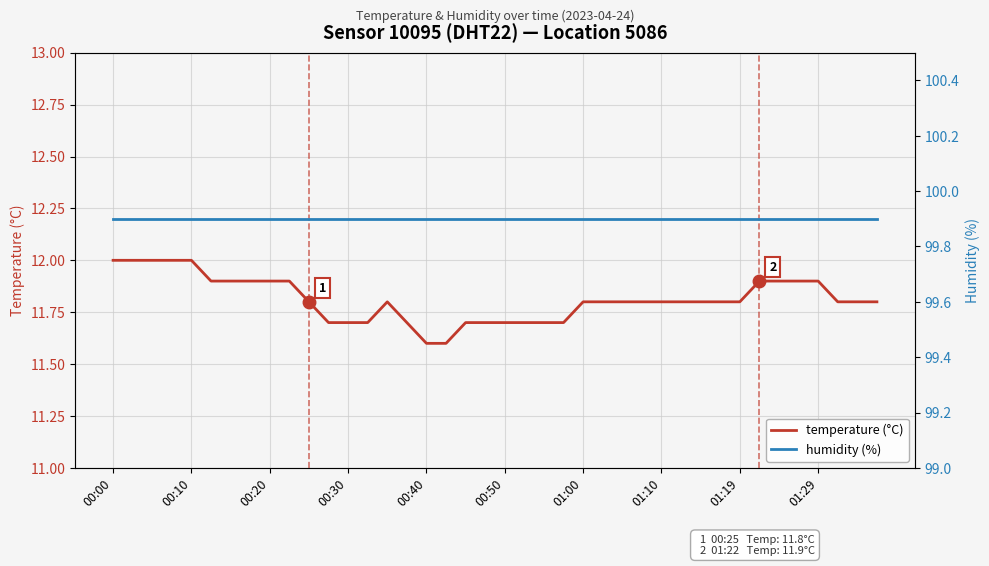

How many distinct data groups are displayed?

2